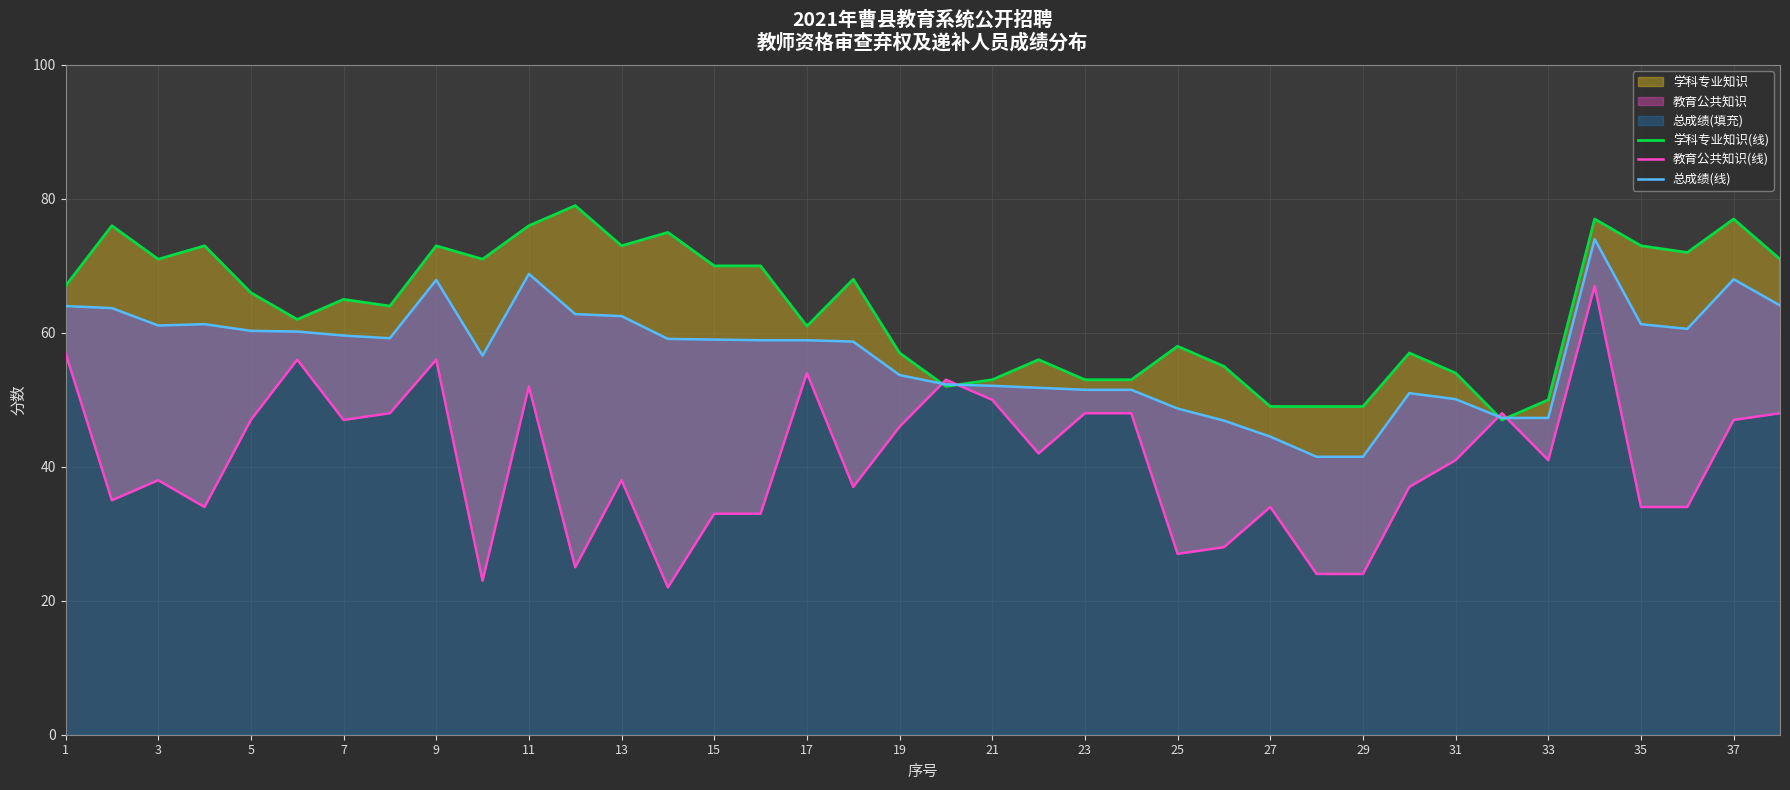

At how many categories does at least one series exceed 26?

38